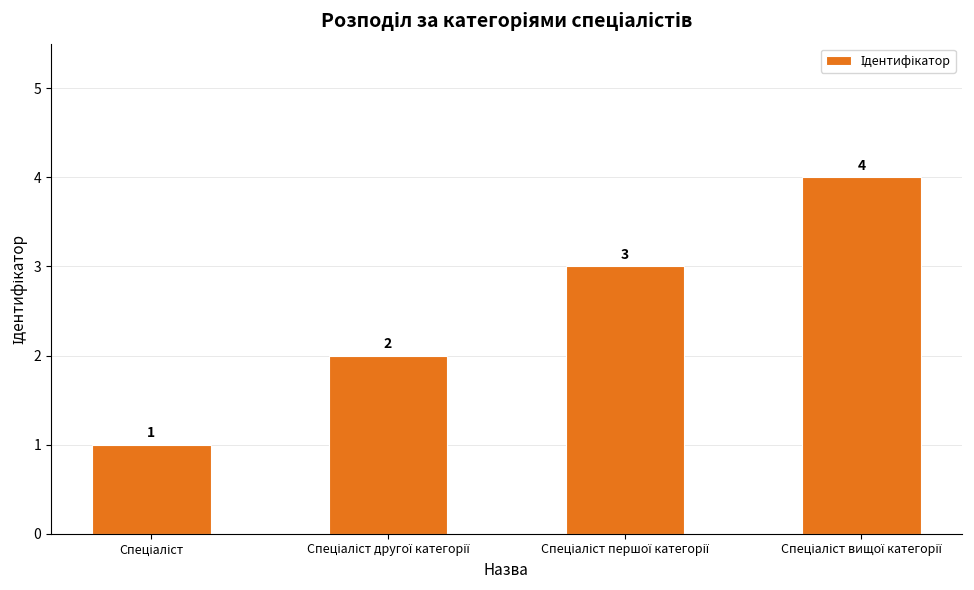

How many series are shown in this chart?

1